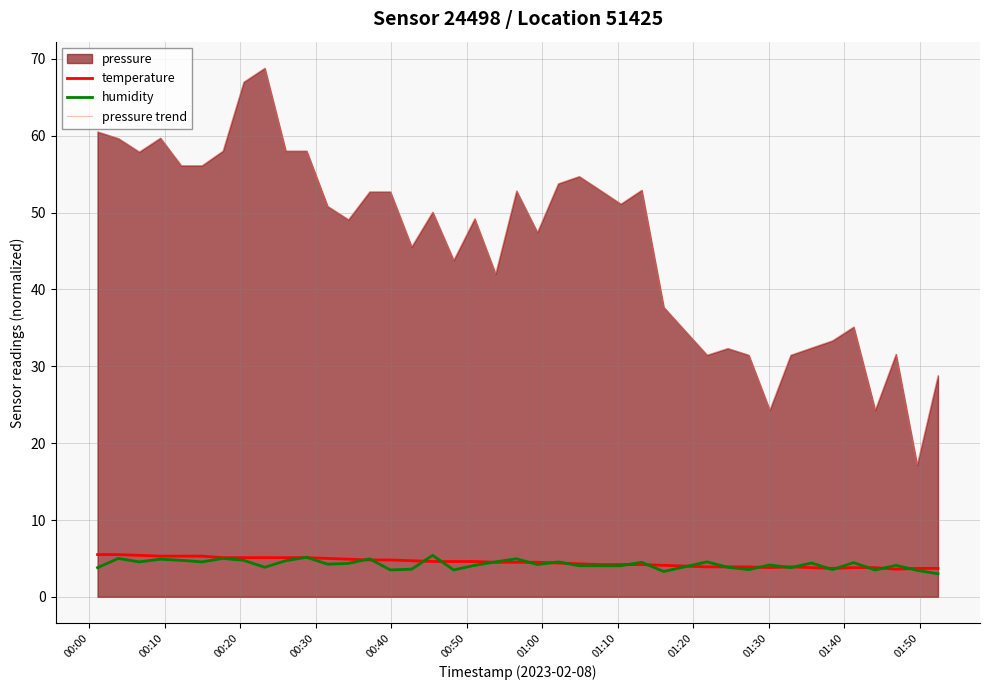

What is the minimum value for temperature?

3.6